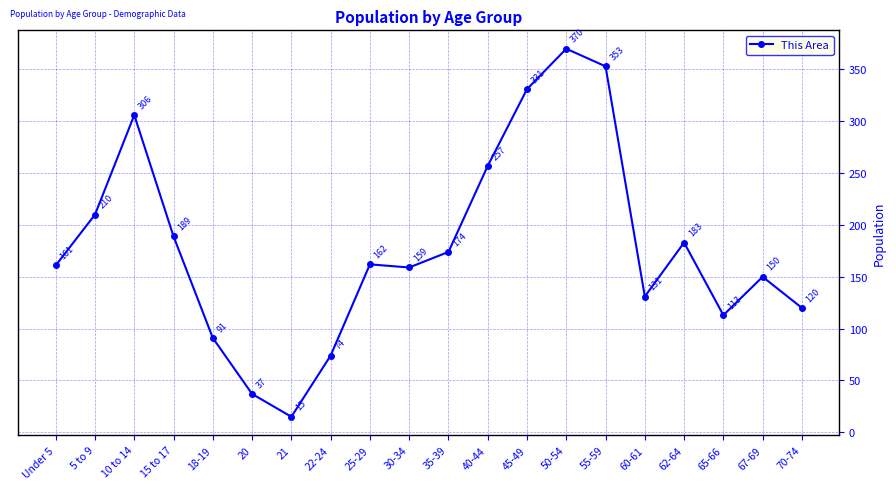

True or false: the data shows 15 at 21.

True